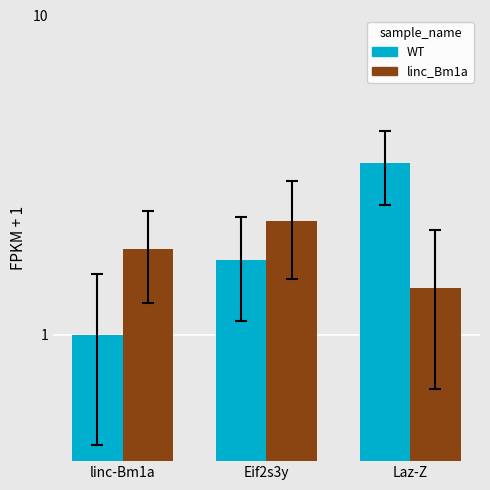

Between linc-Bm1a and Laz-Z, which series saw the biggest shift?

WT